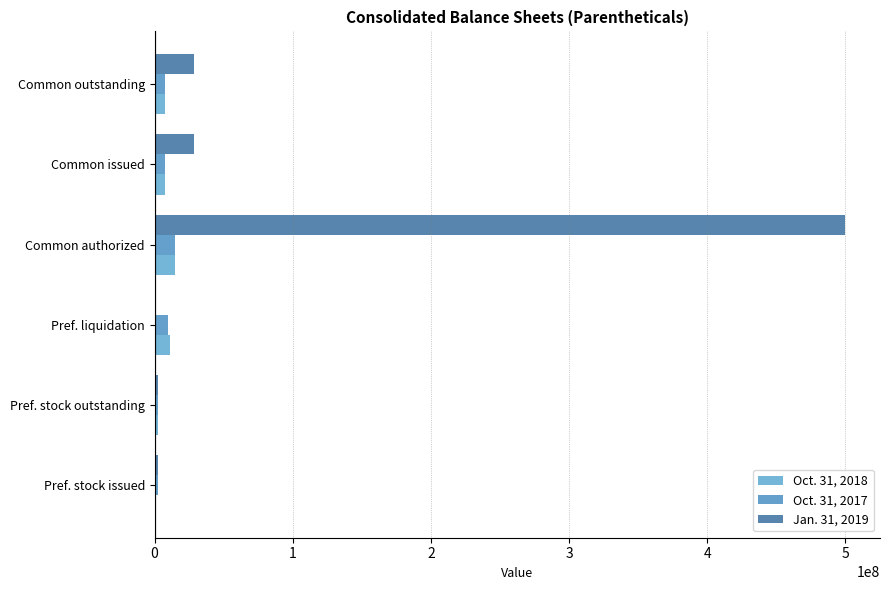

What is the value of the Jan. 31, 2019 bar at the 4th from the left?

500000000